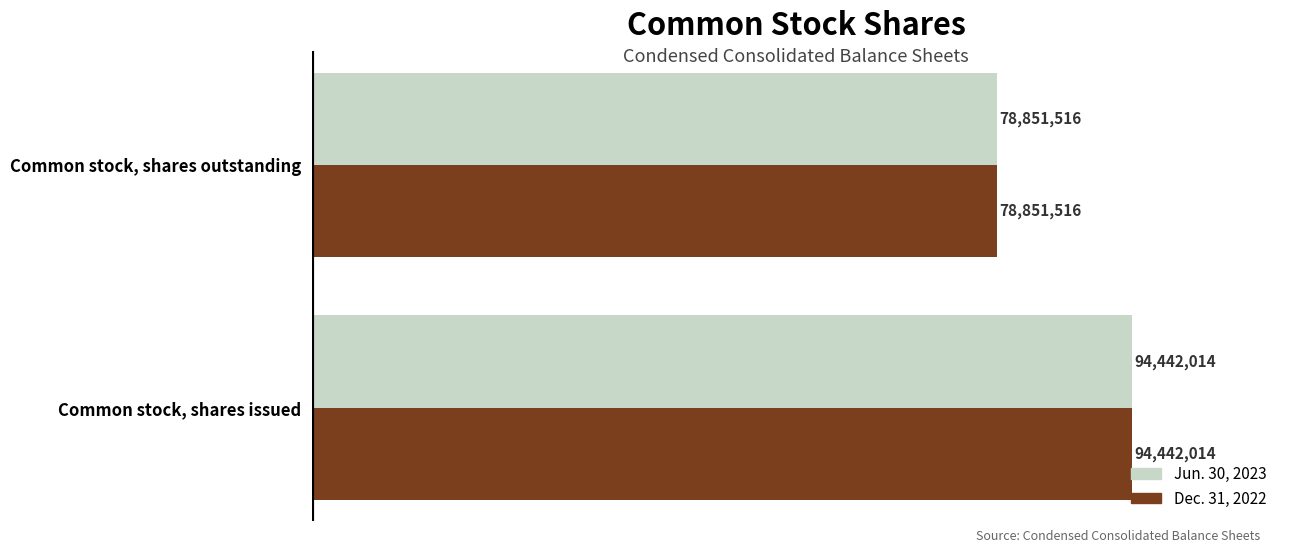

What are all the series names shown in the legend?

Jun. 30, 2023, Dec. 31, 2022